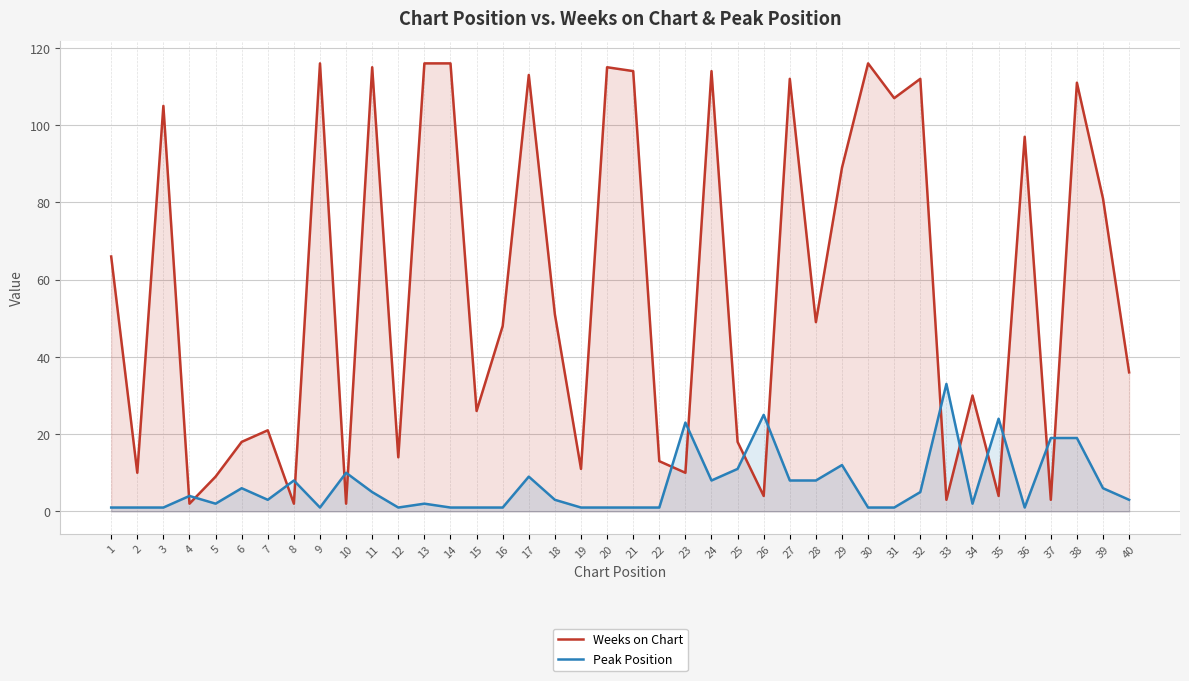

Rank the series at 5 from highest to lowest value.

Weeks on Chart, Peak Position